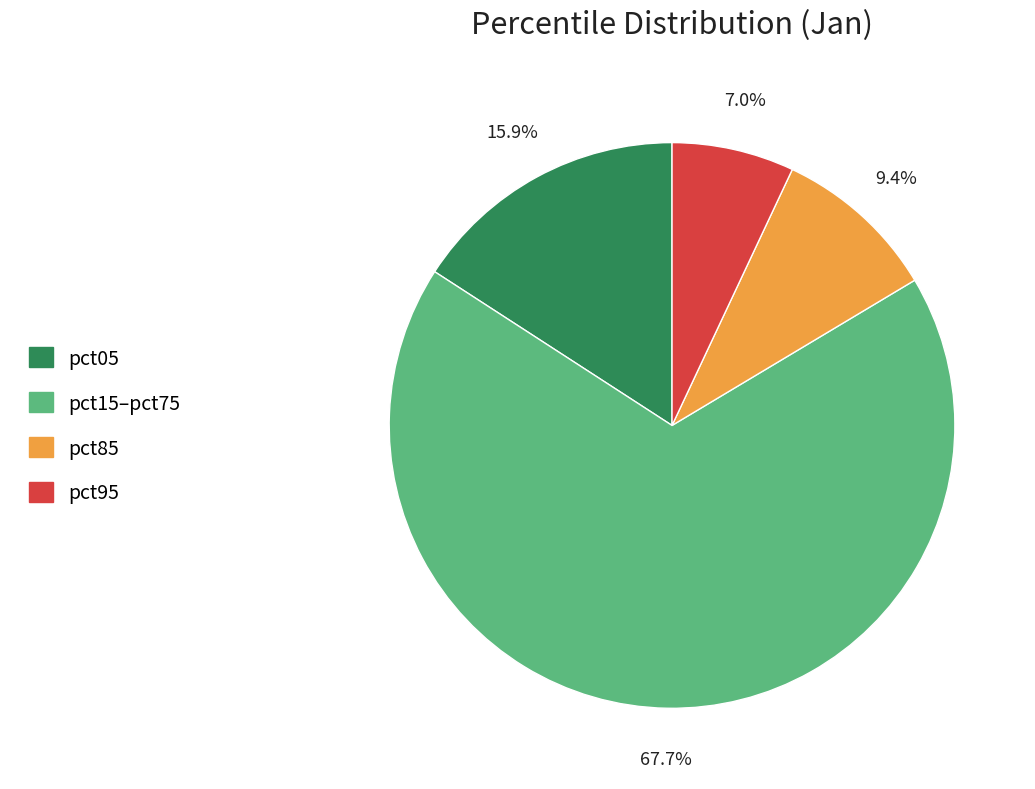

Does any single category account for the majority?

Yes